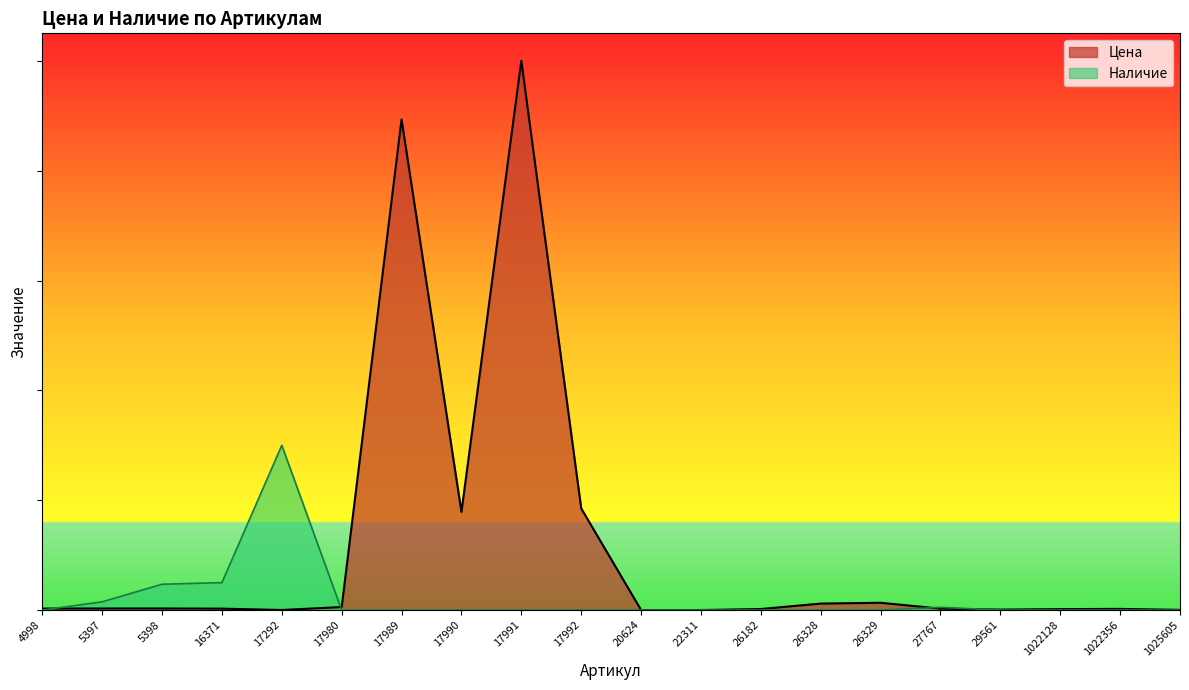

Count the number of categories in the chart.

20